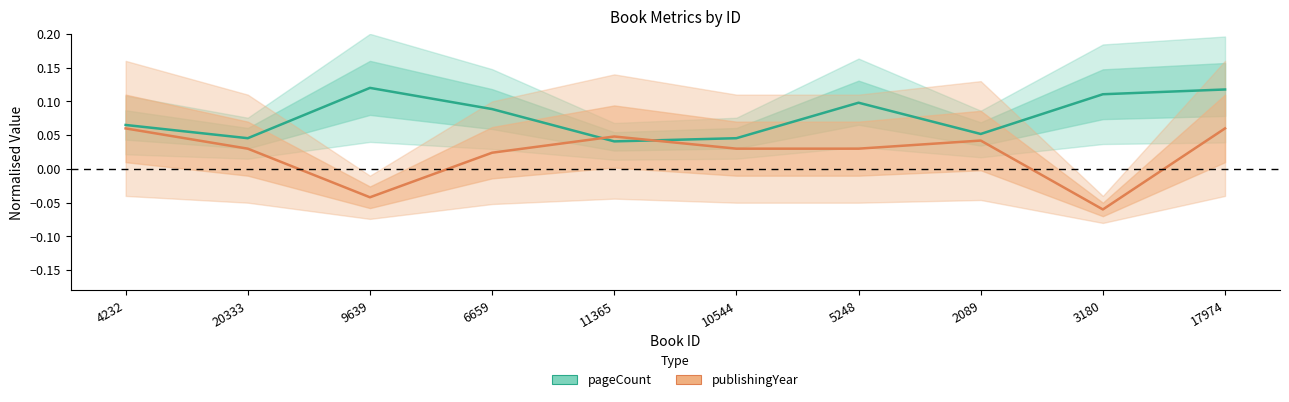

How many lines are shown in the chart?

2